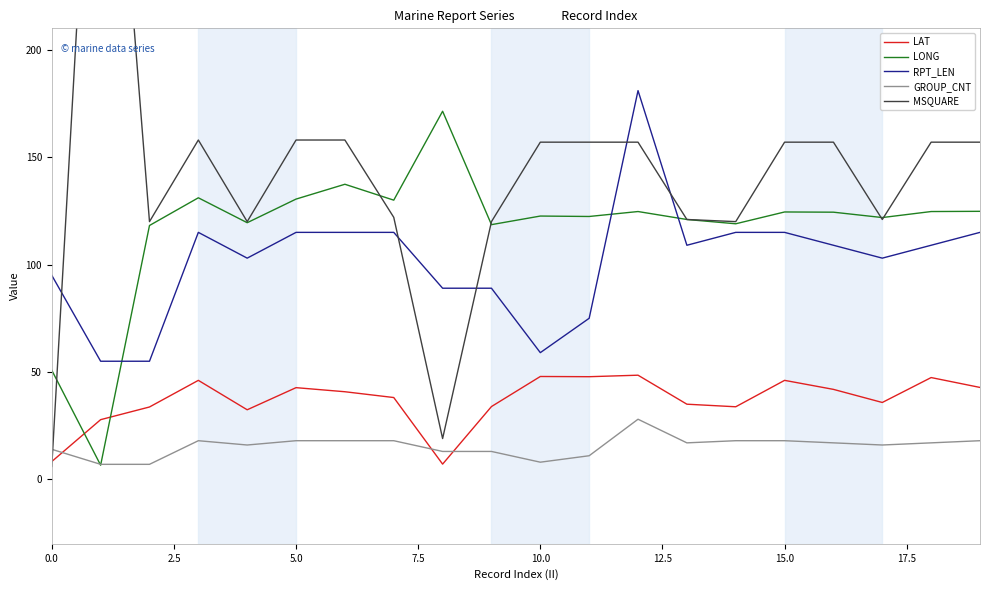

True or false: LONG has more than 0 points higher than both neighbors.

True